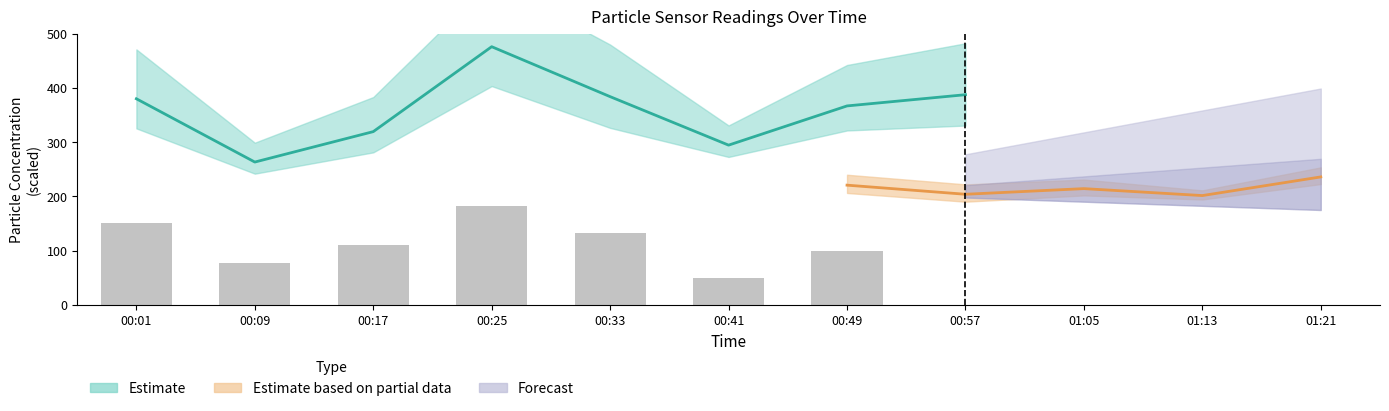

Which category has the lowest value across all series?

00:41